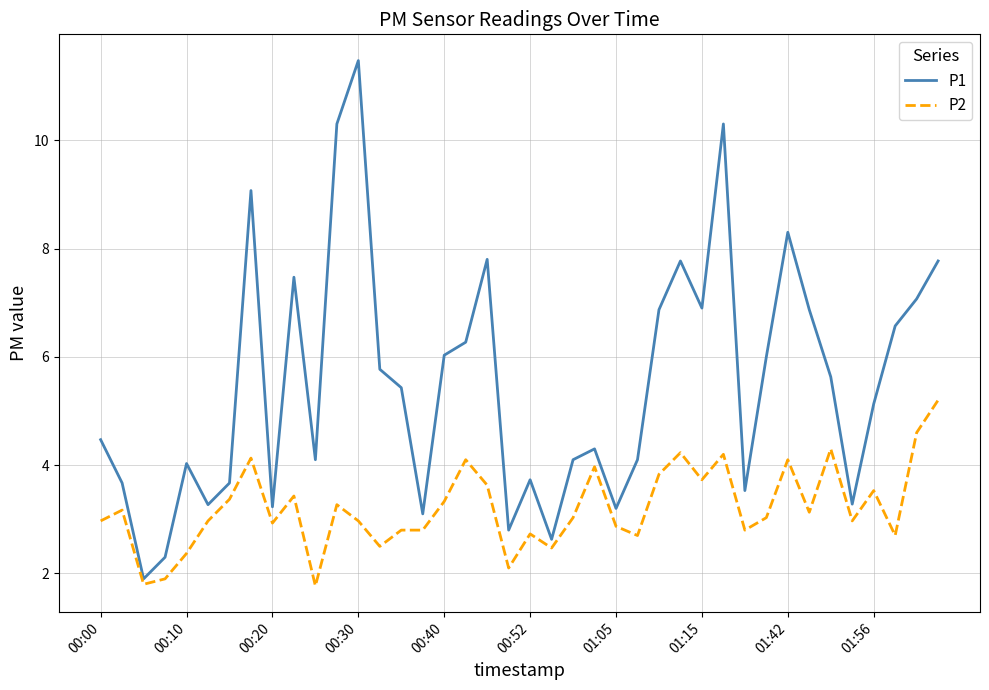

List the series in order of their overall mean, highest first.

P1, P2